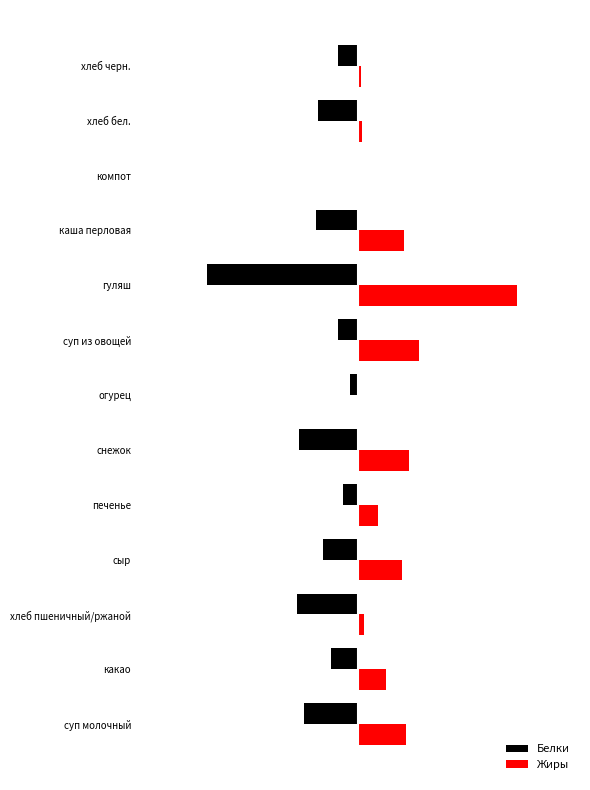

What are all the series names shown in the legend?

Белки, Жиры